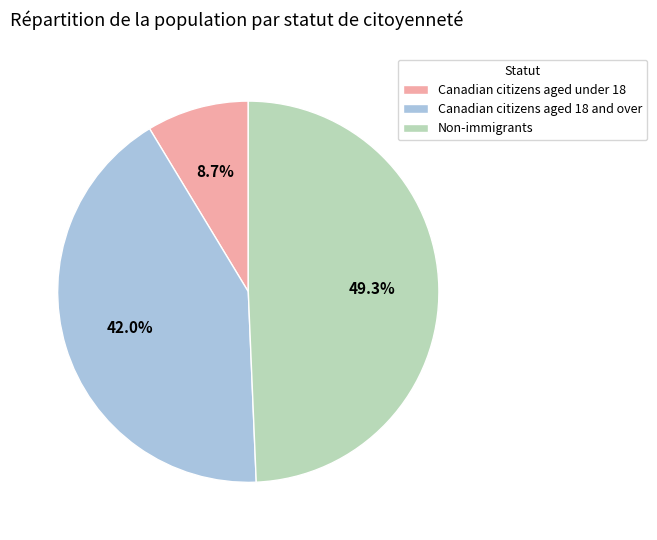

Is Canadian citizens aged 18 and over the majority of the pie?

No